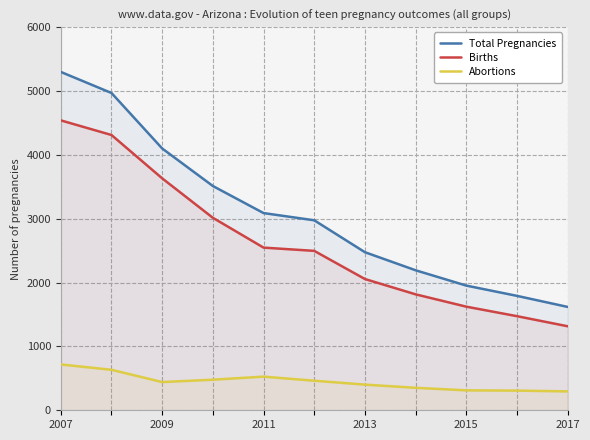

At which category is the sum across all series the highest?

2007